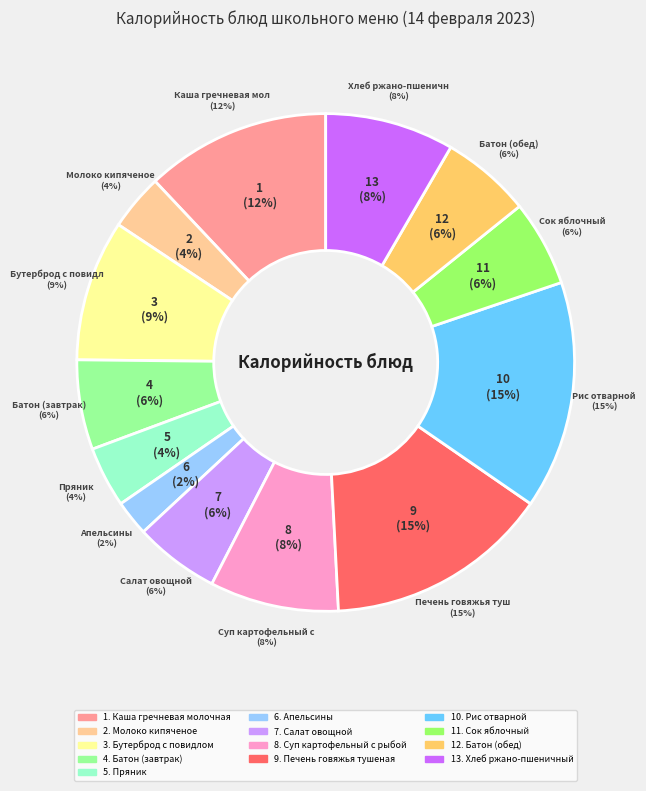

To the nearest percent, what percentage of the pie is Сок яблочный?

6%